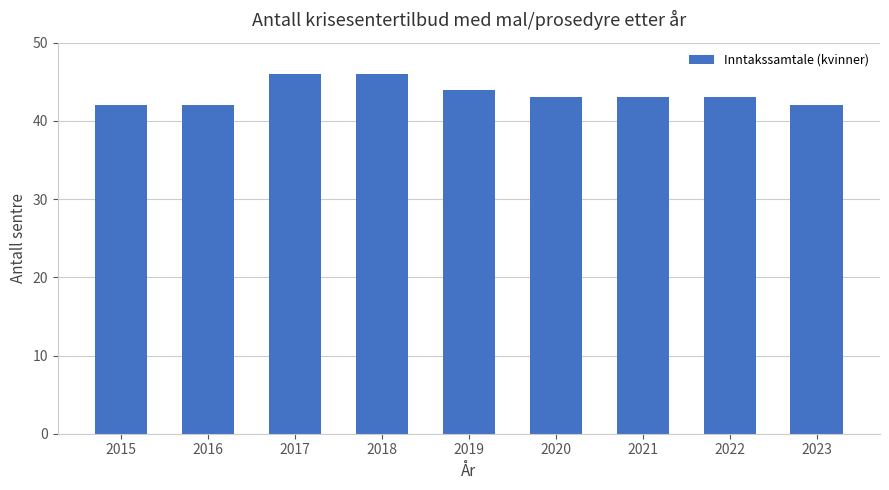

Count the number of categories in the chart.

9